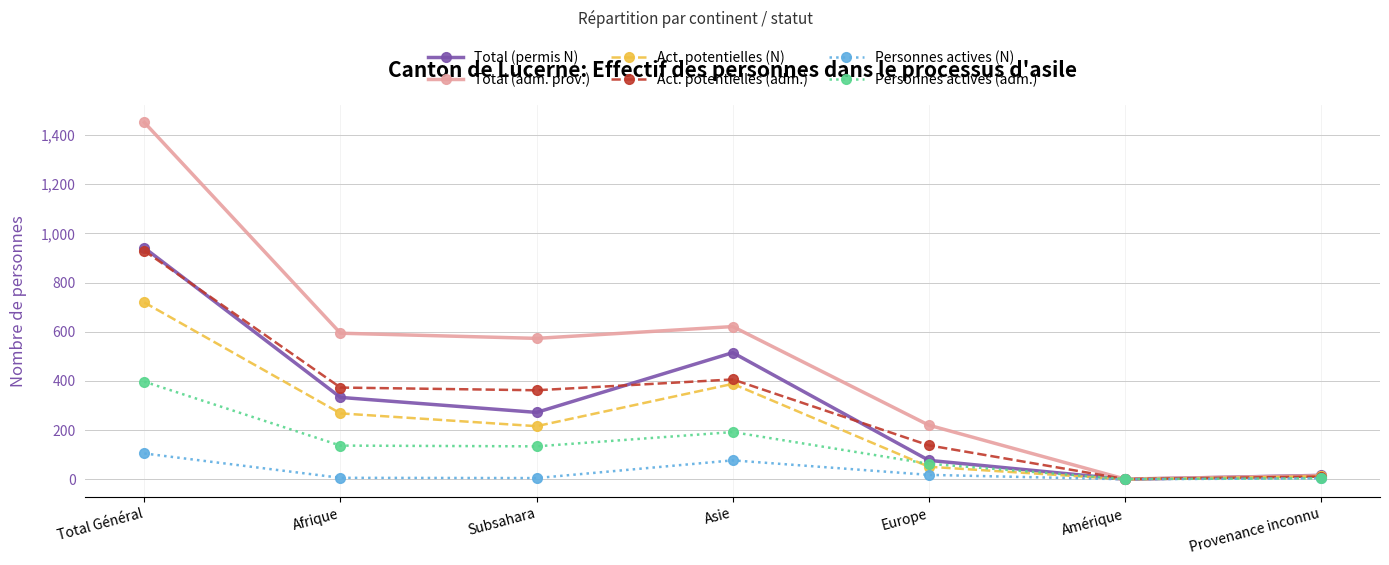

What is the label of the 7th point from the left?

Provenance inconnu